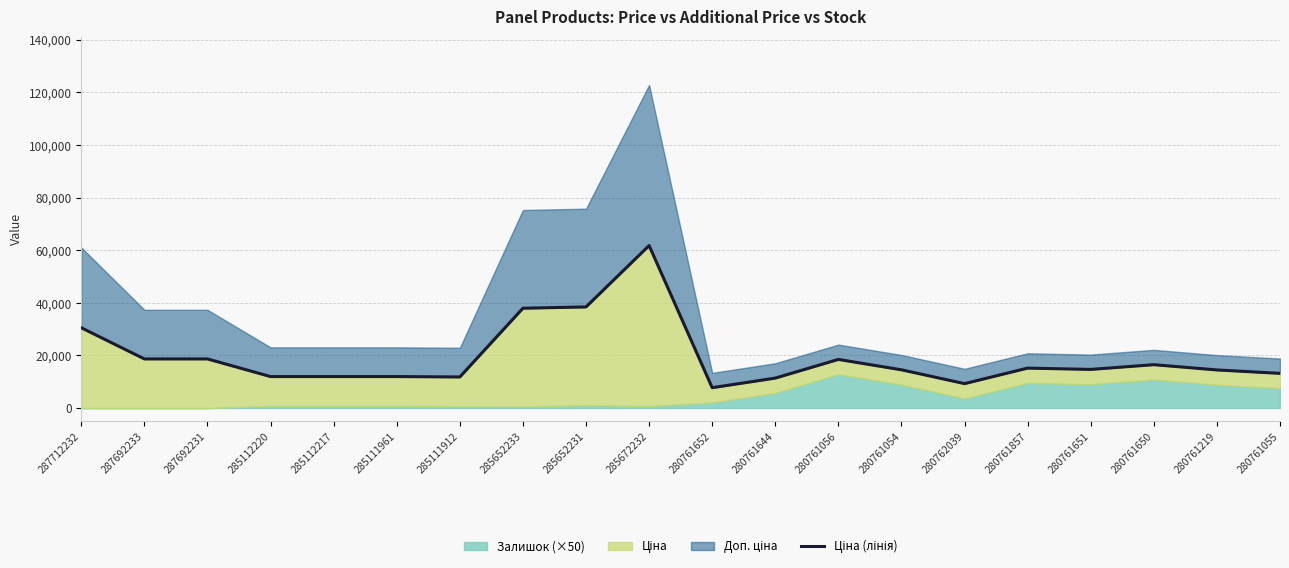

What is the average value?

19459.0